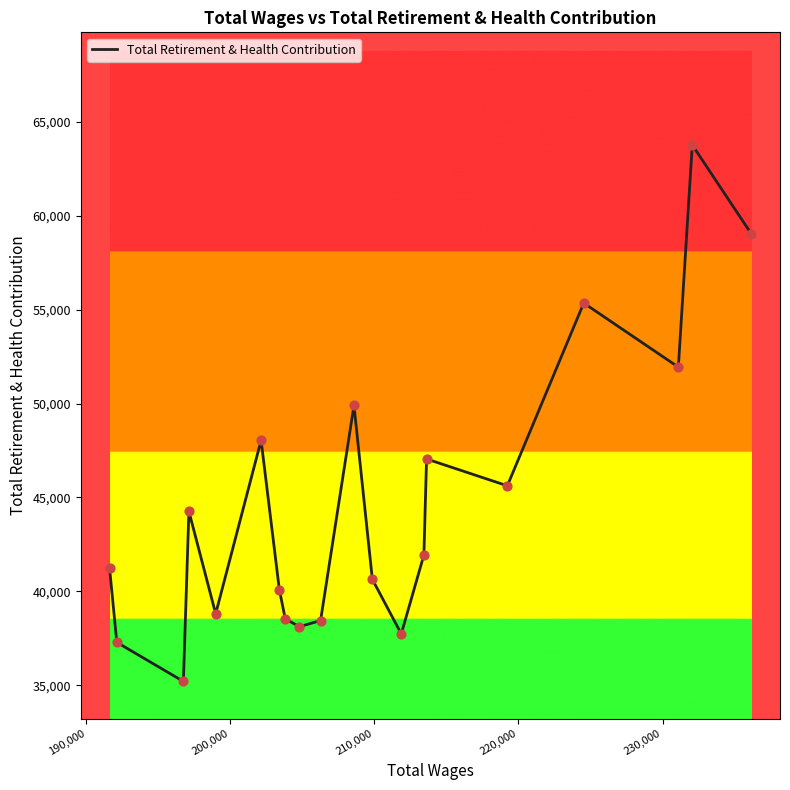

What is the greatest value displayed?

63773